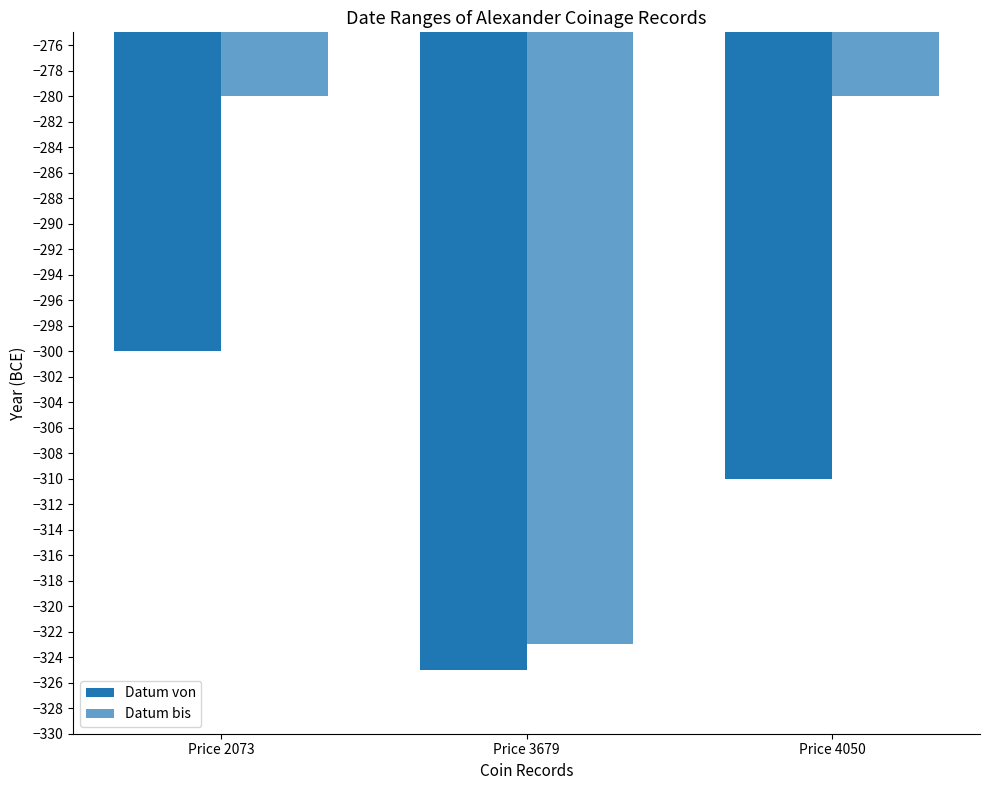

How many groups of bars are there?

3